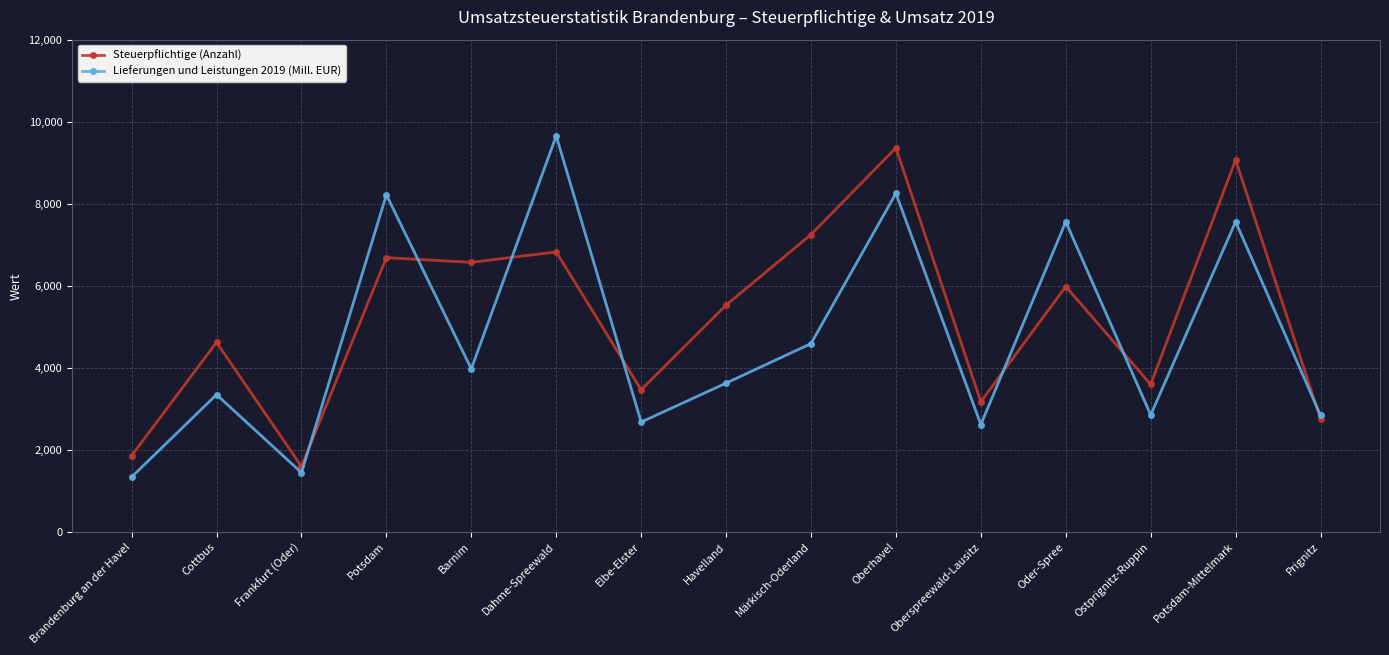

Between which two adjacent categories do Lieferungen und Leistungen 2019 (Mill. EUR) and Steuerpflichtige (Anzahl) first intersect?

Frankfurt (Oder) and Potsdam